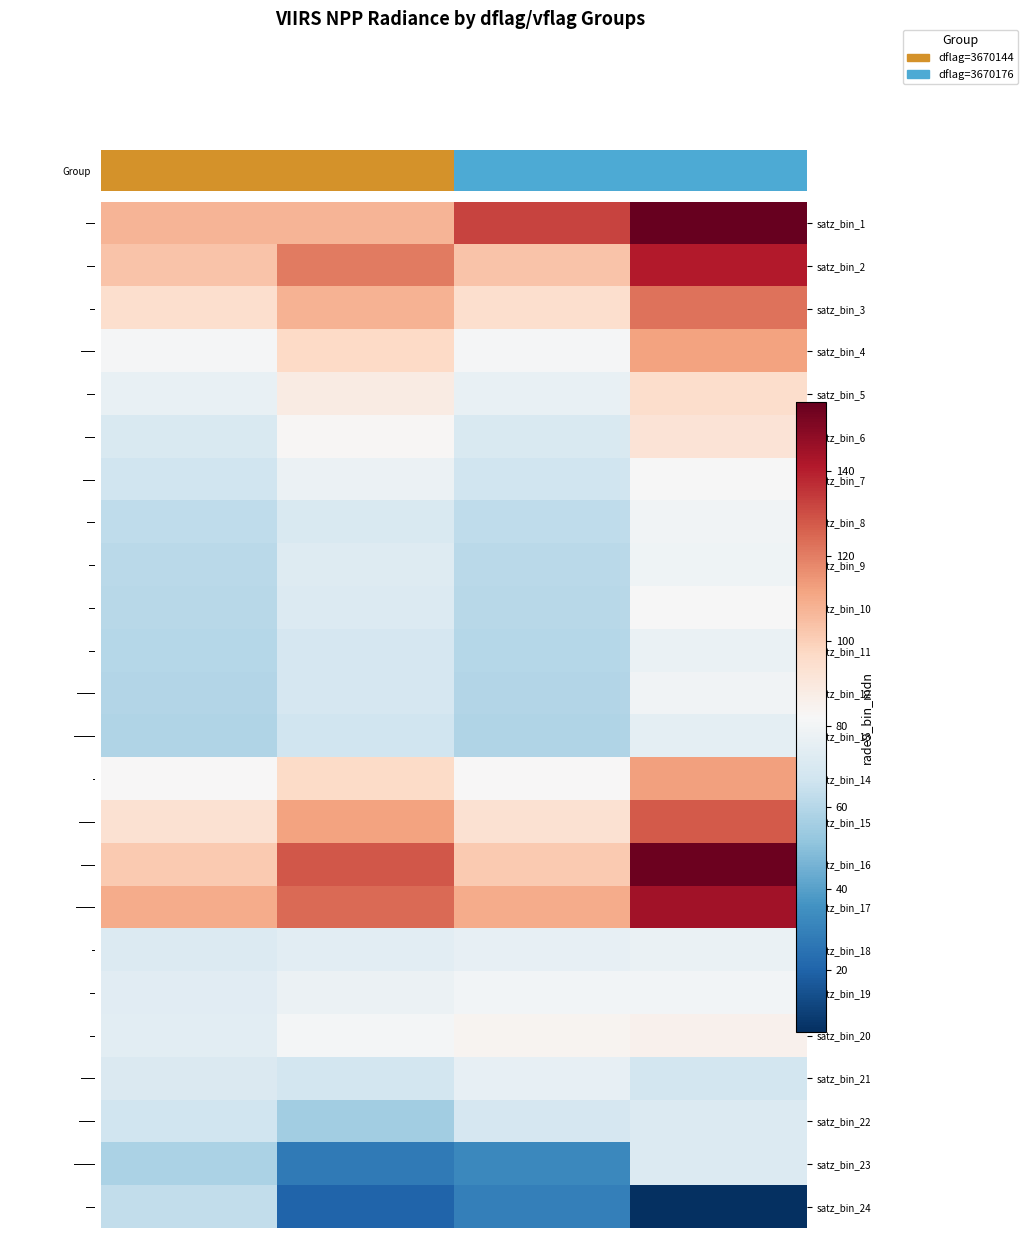

Count the number of categories in the chart.

4